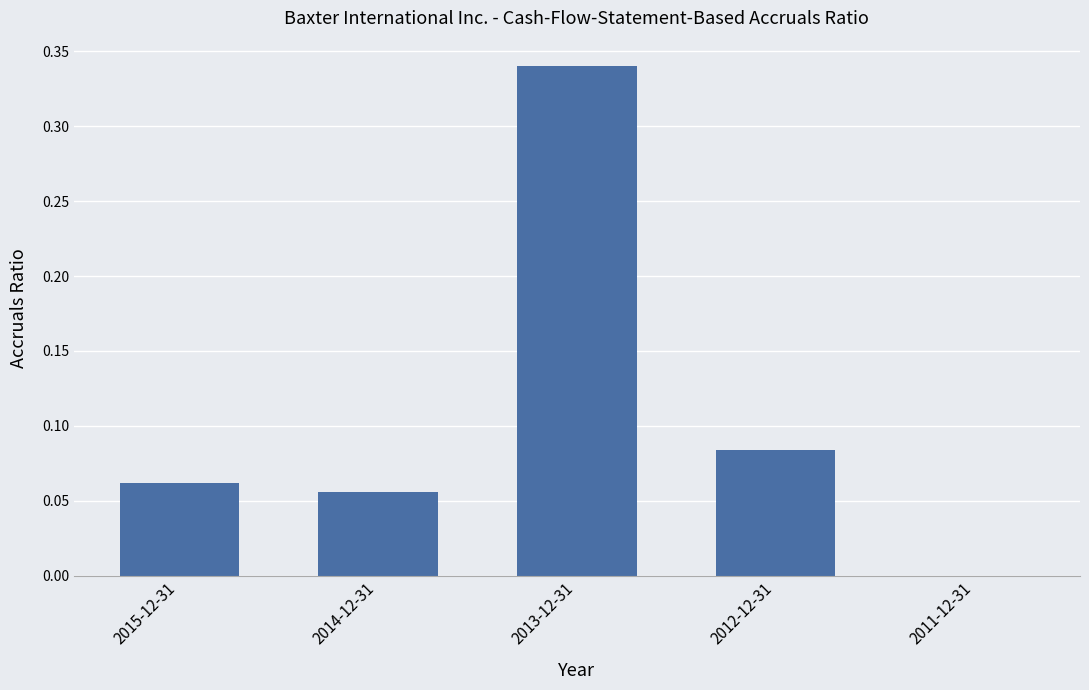

What is the sum of the values at 2012-12-31 and 2013-12-31?

0.4